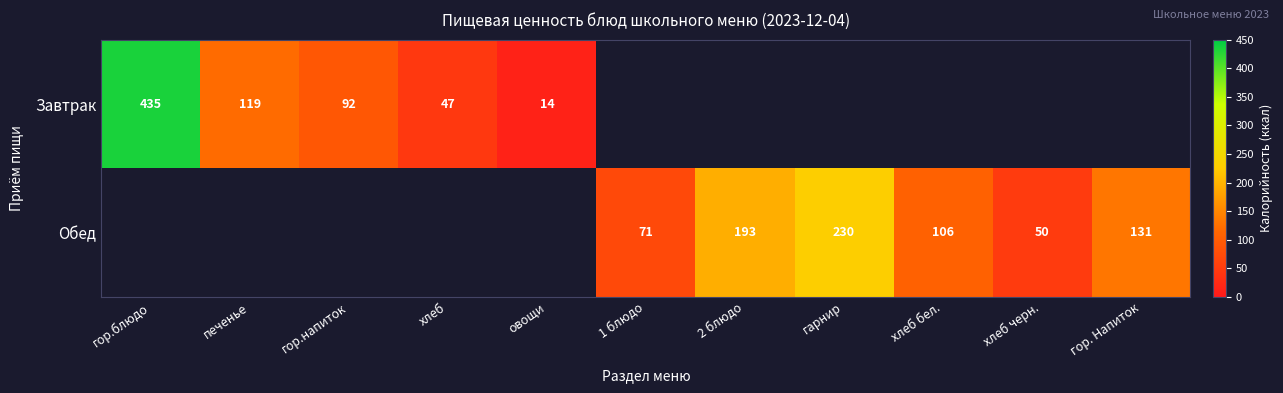

Is it true that Завтрак equals 435 at гор.блюдо?

True